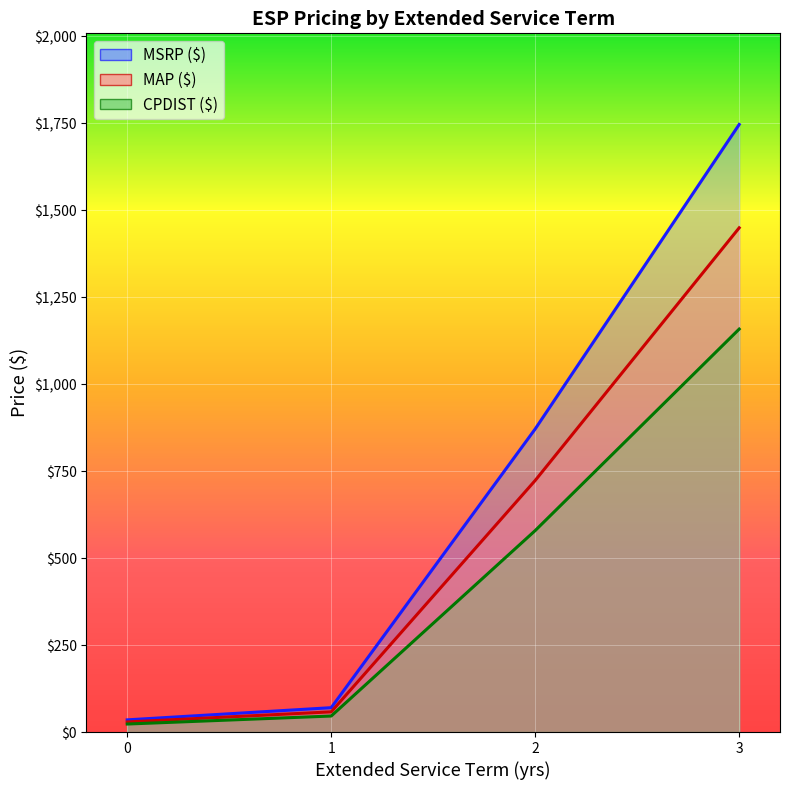

How many series are shown in this chart?

3